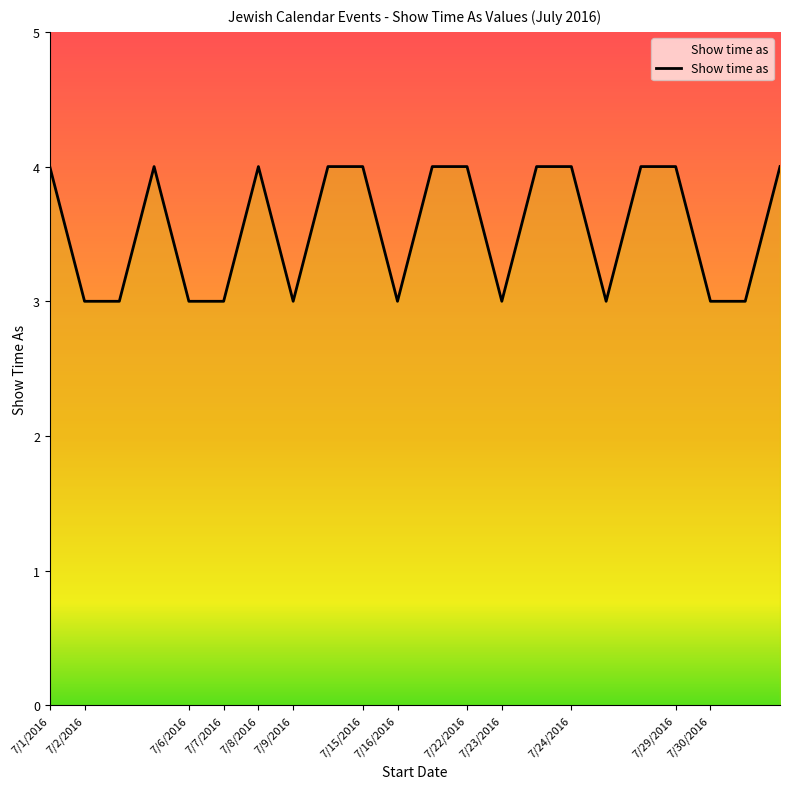

What is the maximum value shown in the chart?

4